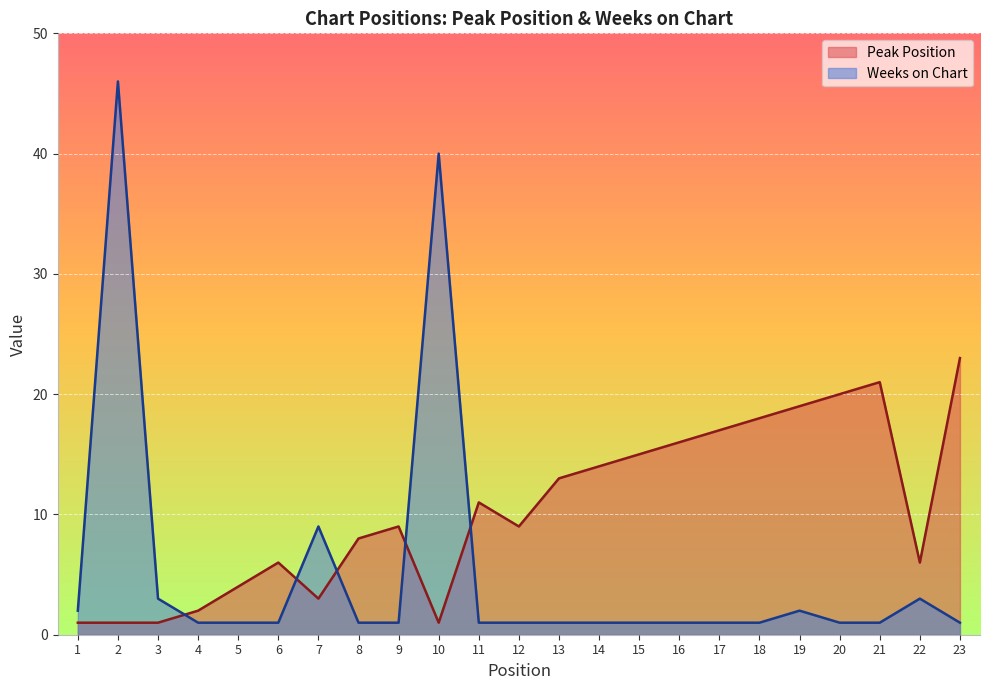

What is the spread (max minus min) of values at 12?

8